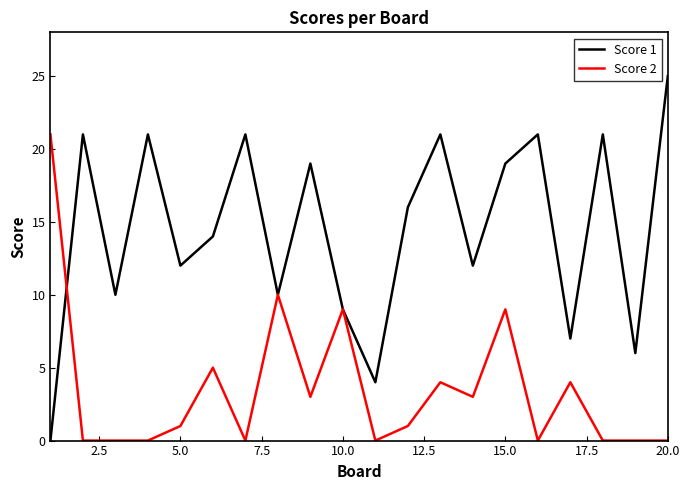

Which series has the largest total across all categories?

Score 1